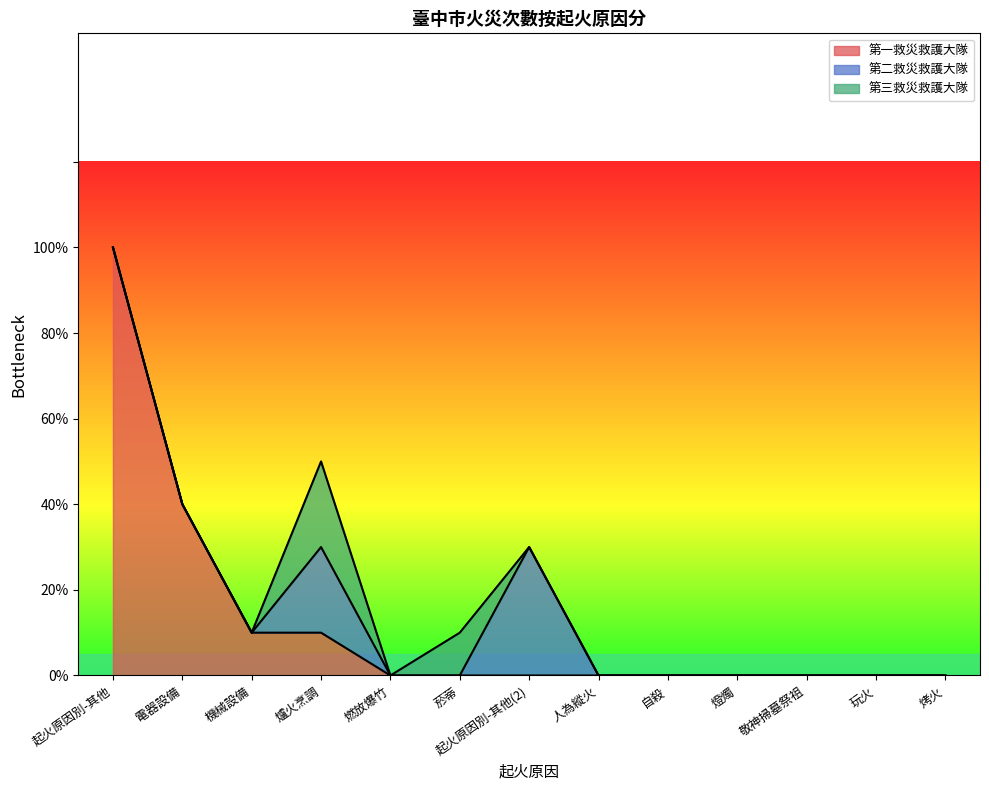

How many data points does each series have?

13